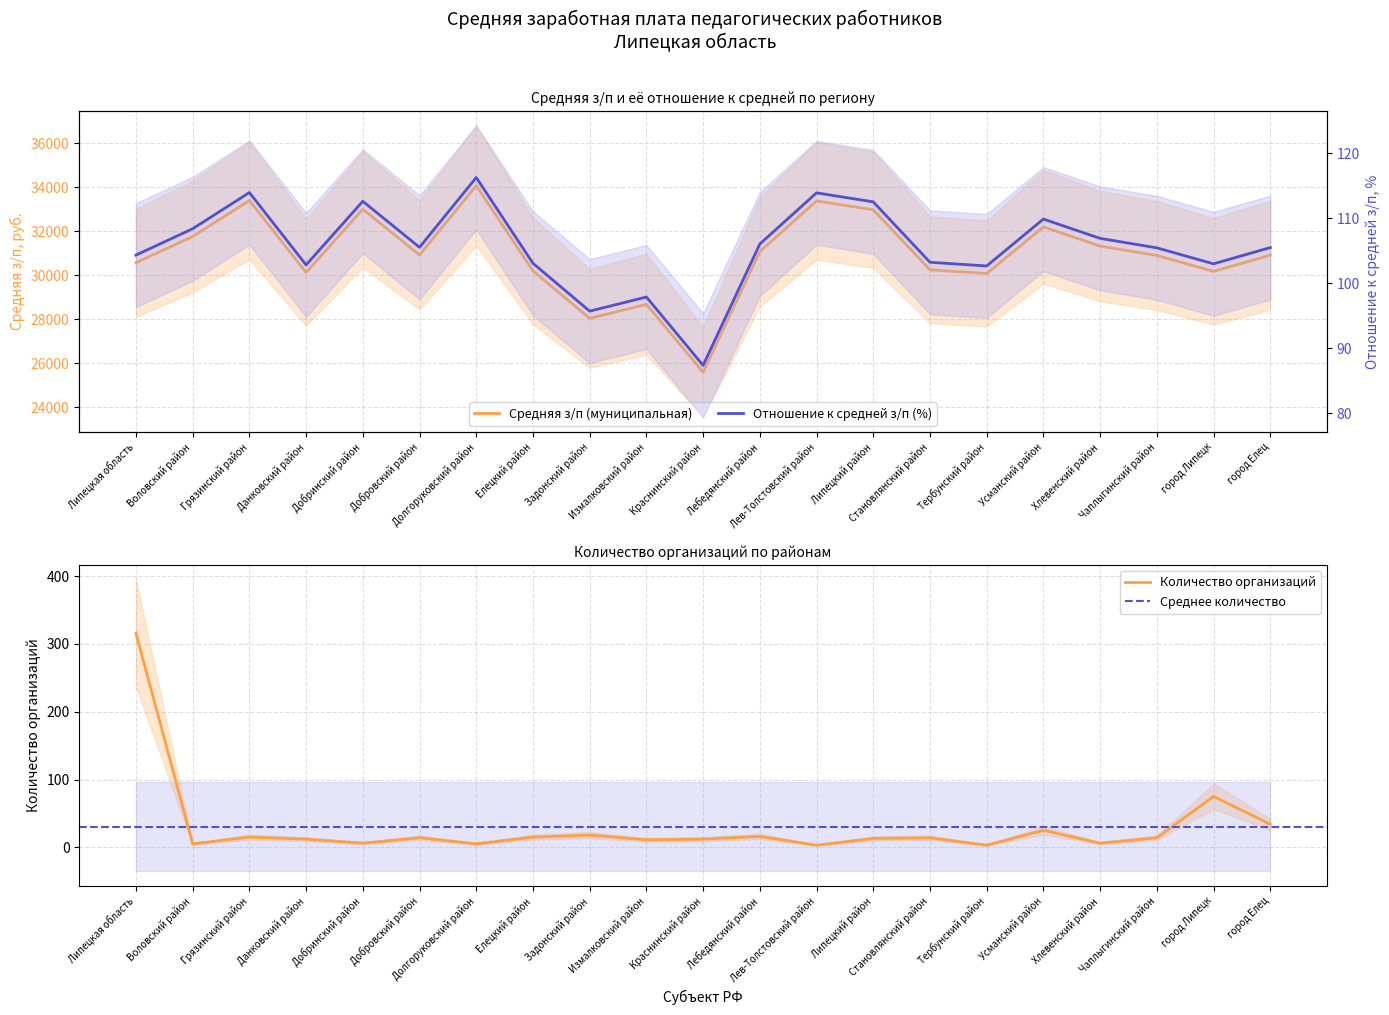

Does the chart display data point markers on the line(s)?

No